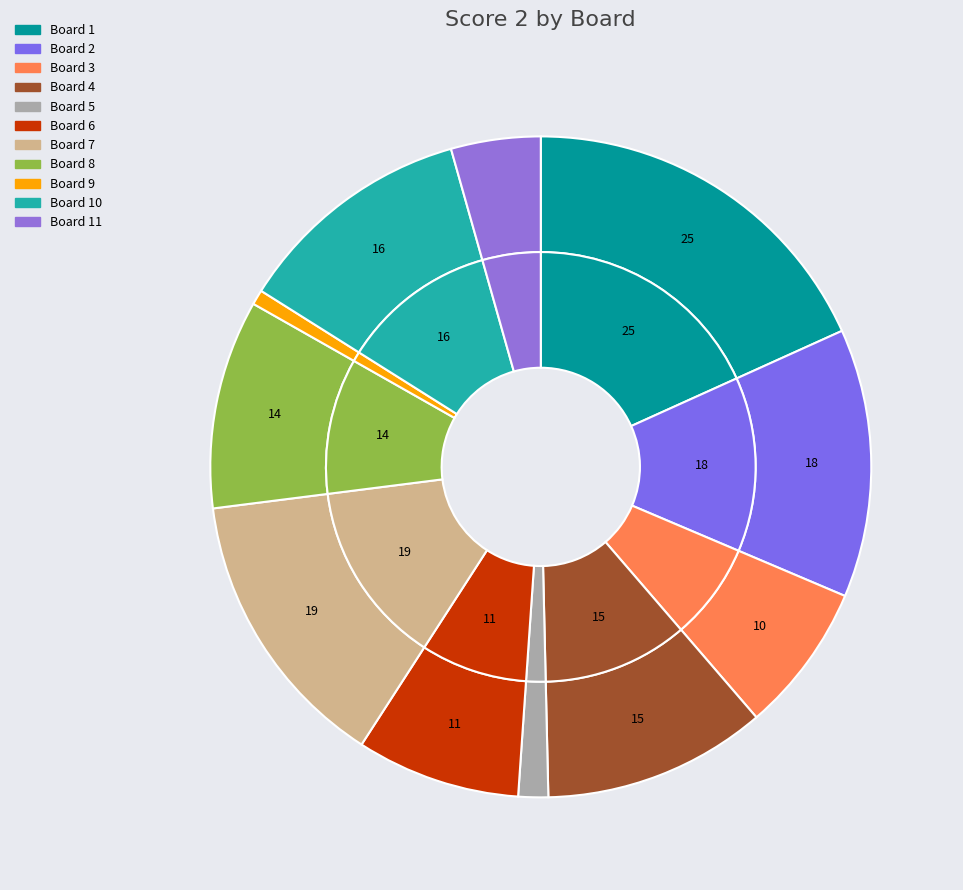

To the nearest percent, what is the difference between the 11 and 4 slice percentages?

7%